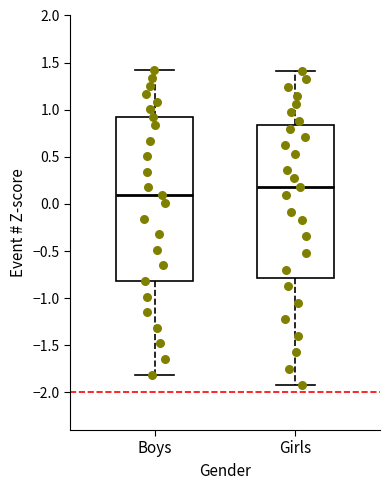

Where does the upper whisker of the box for Girls end on the y-axis? The values are not printed on the chart, so give them approximately, as read against the axis.

1.40